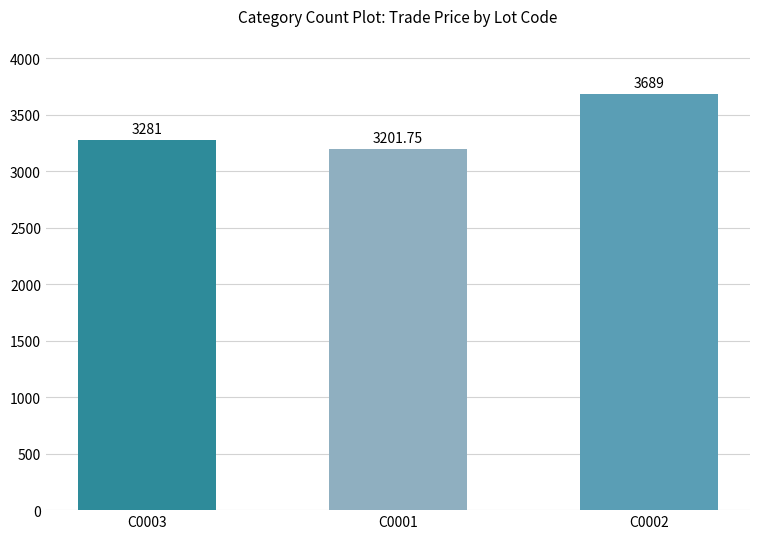

What is the average value?

3390.6